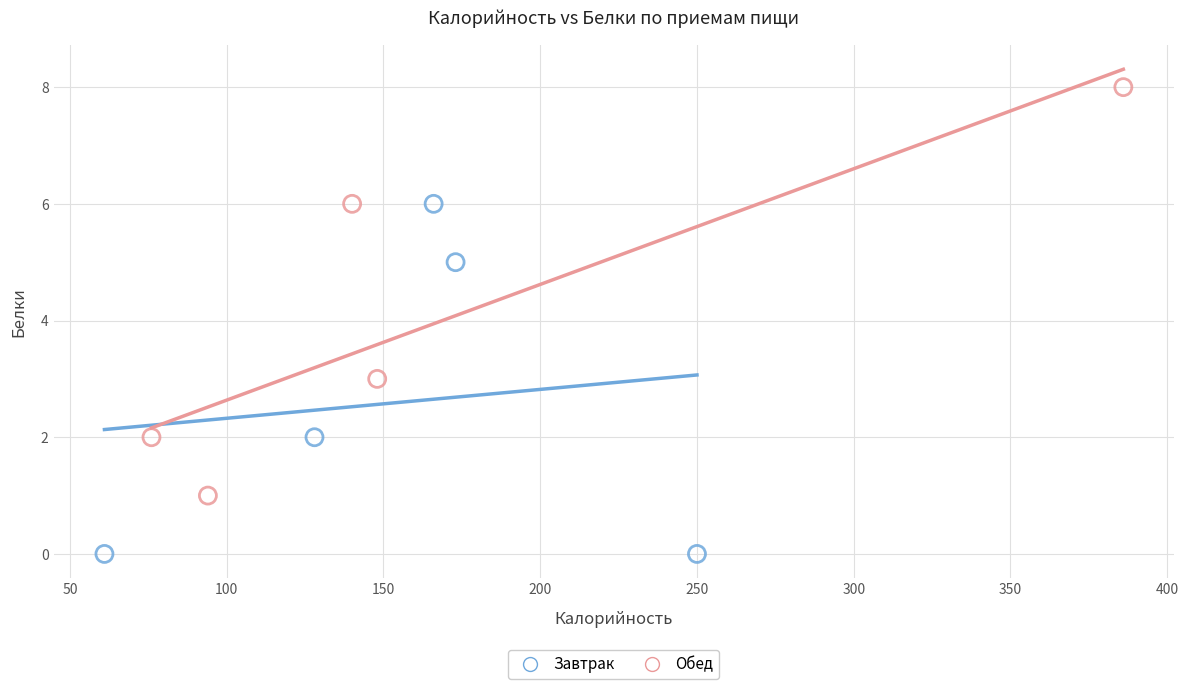

Which series reaches the maximum Y coordinate?

Обед